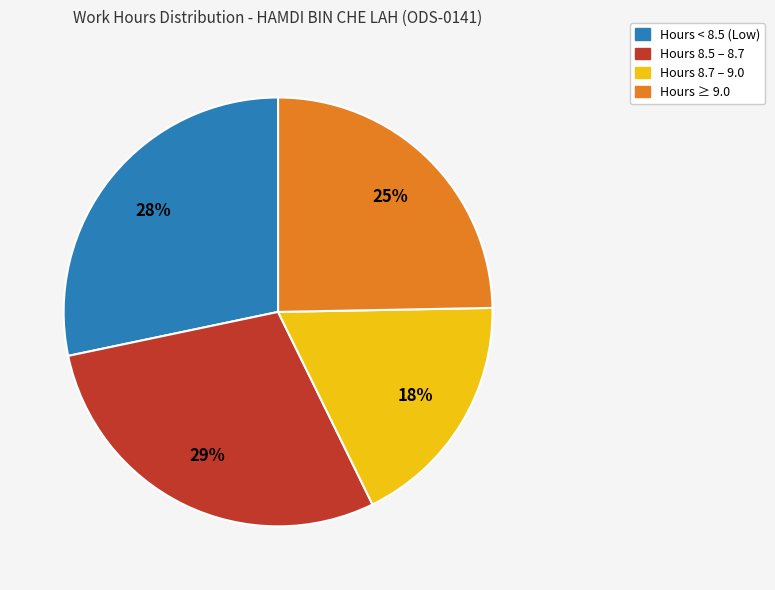

Is there a majority slice in this chart?

No